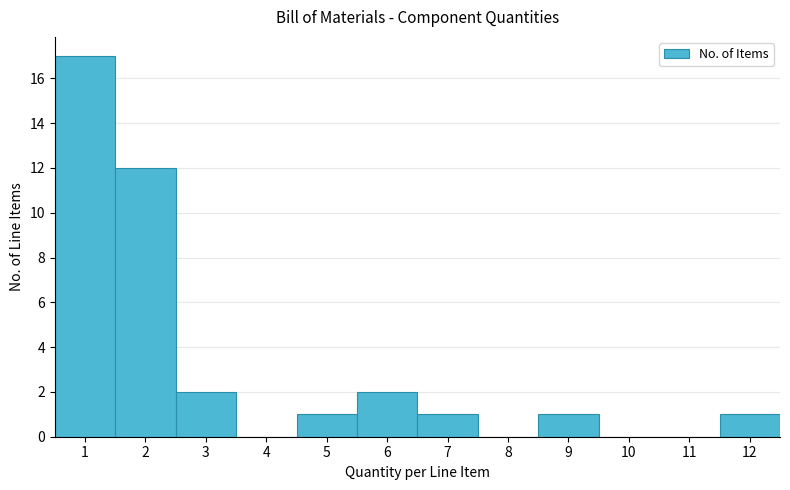

How tall is the bar that spans 5.5 to 6.5 on the x-axis? The values are not printed on the chart, so give them approximately, as read against the axis.

2